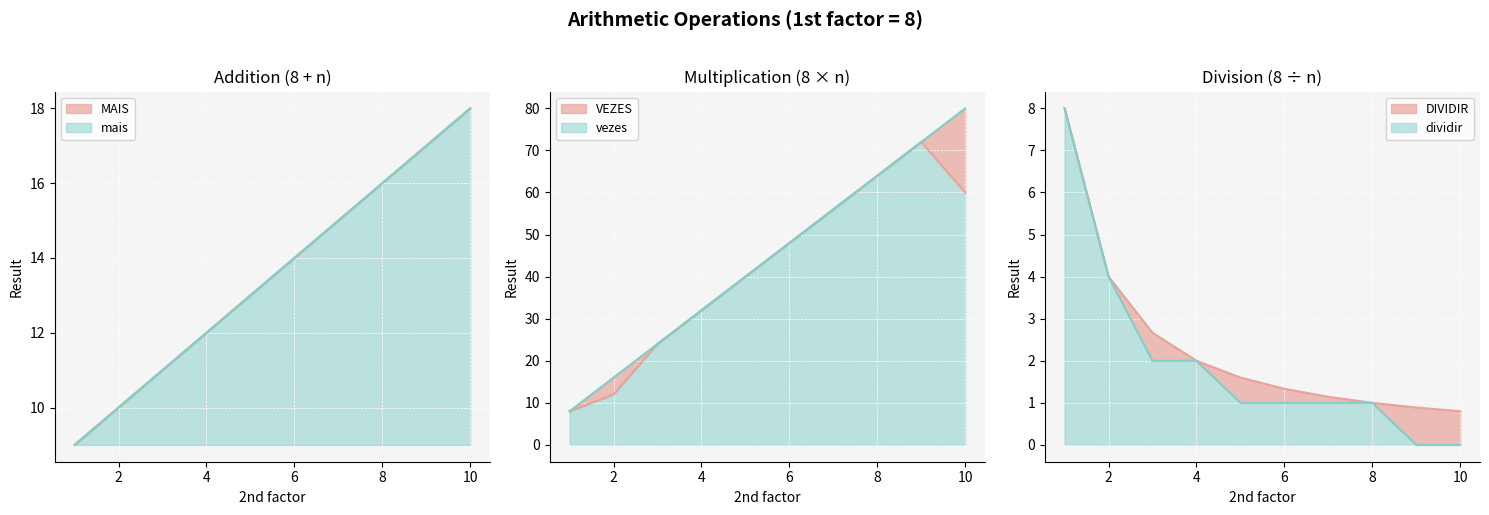

Does the chart display data point markers on the line(s)?

No